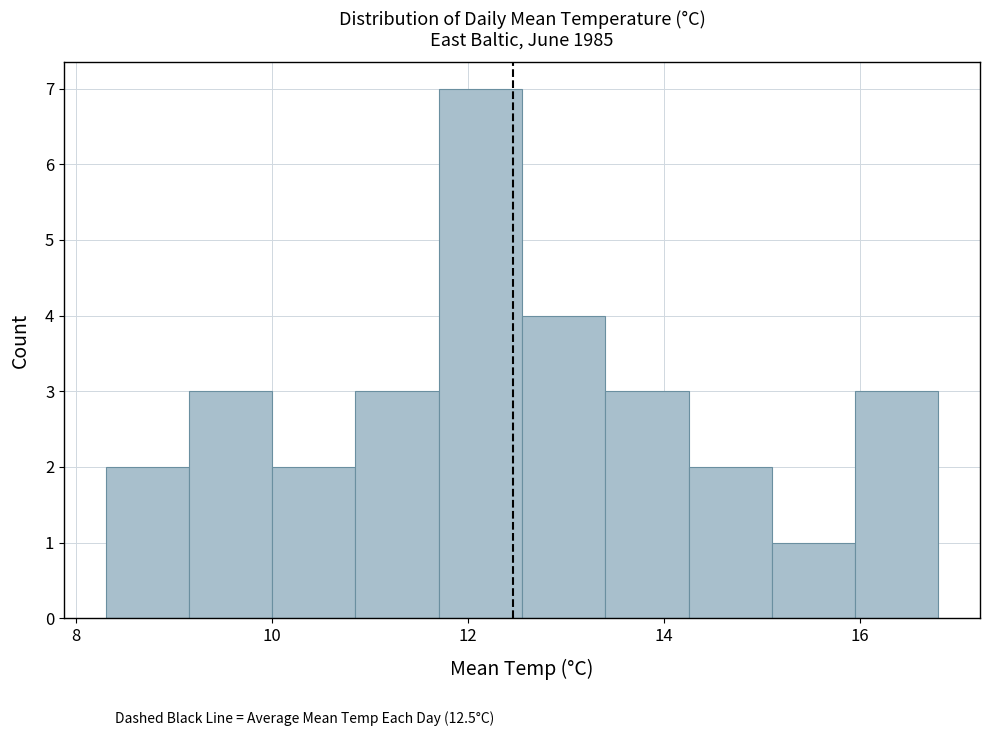

Reading left to right, transcribe this chart: for each bar, give the range it covers on the x-axis and its height. Neither the bar edges nor the heights are printed on the chart, so give them approximately, as read against the axes.

8.30 to 9.15: 2
9.15 to 10.00: 3
10.00 to 10.85: 2
10.85 to 11.70: 3
11.70 to 12.55: 7
12.55 to 13.40: 4
13.40 to 14.25: 3
14.25 to 15.10: 2
15.10 to 15.95: 1
15.95 to 16.80: 3